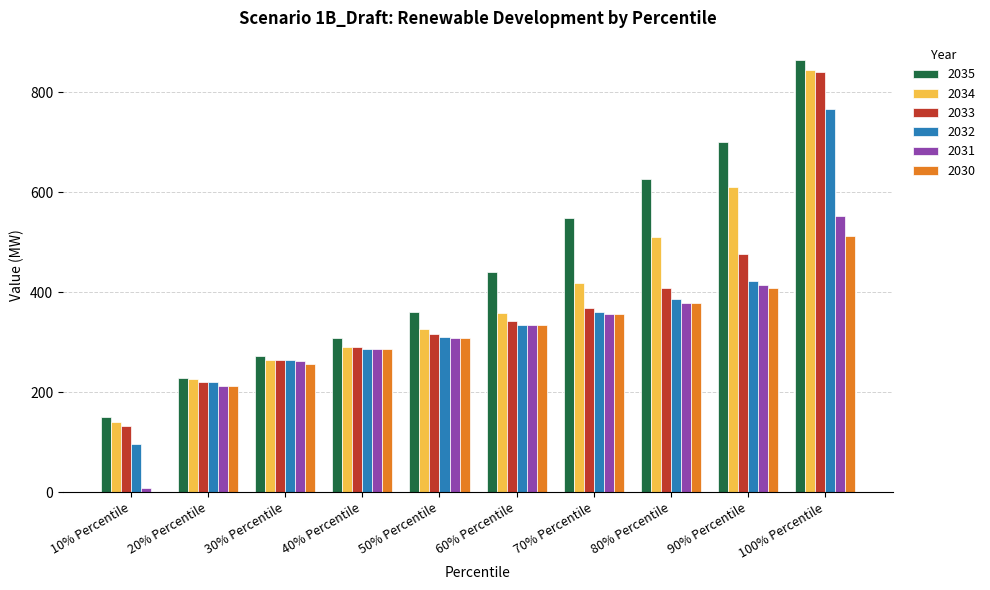

Where is 2035 nearest to the value 507?

70% Percentile